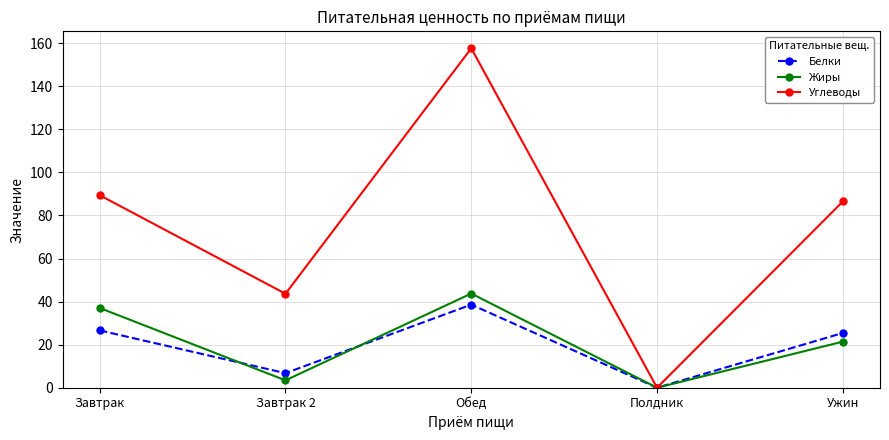

In Белки, how many points are lower than both neighbors (excluding endpoints)?

2